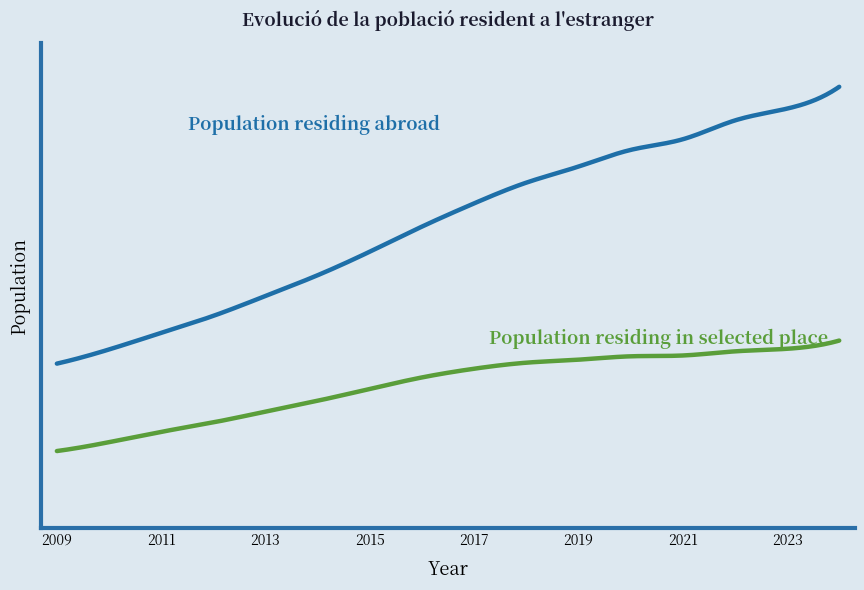

Reading left to right, extract all data points from this chart.

Population residing abroad: 144002	156400	170909	185848	203250	221444	242070	264034	284374	302525	316599	331189	340514	357011	367367	386486
Population residing in selected place: 67423	75205	84242	92551	101924	111482	121844	131912	139542	144827	147454	150414	151120	154755	156996	164203